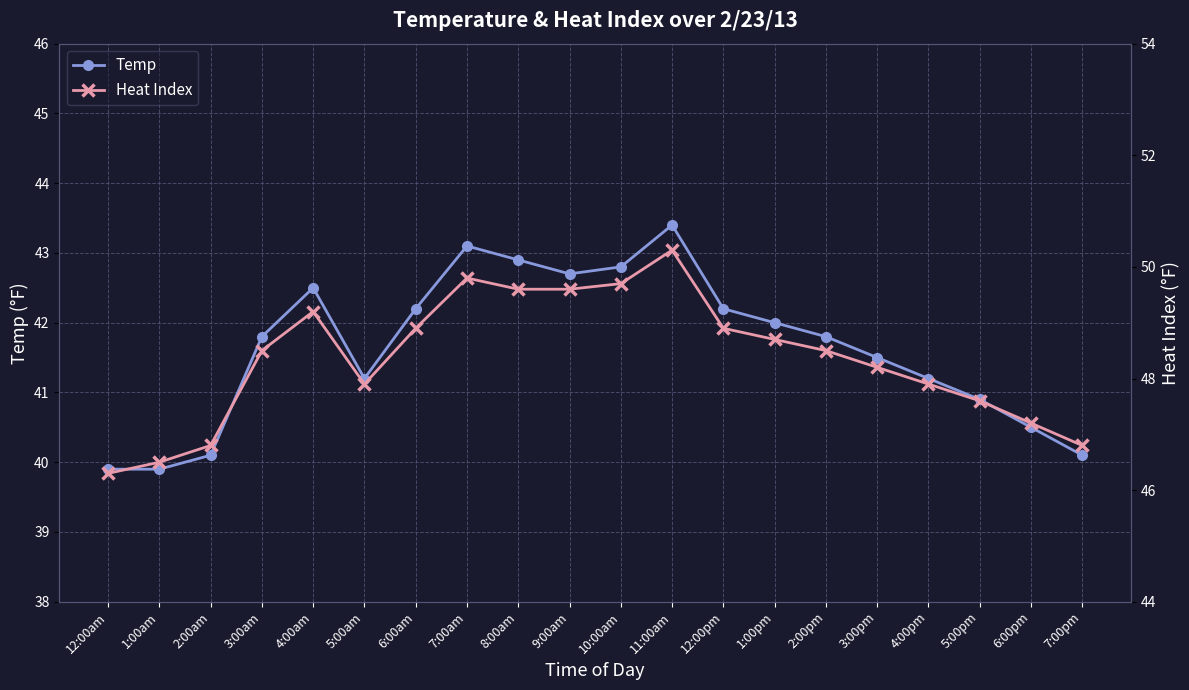

The value of Temp at 1:00pm is 42.0. True or false?

True